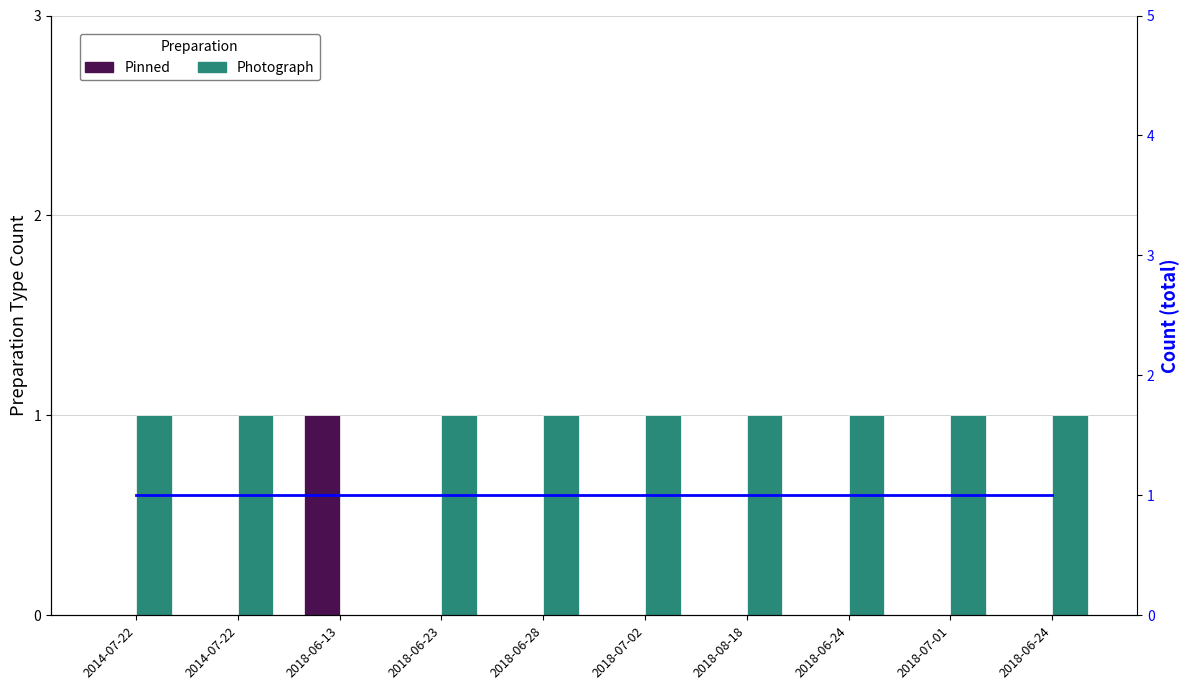

Reading left to right, transcribe all the data shown in this chart.

Pinned: 0	0	1	0	0	0	0	0	0	0
Photograph: 1	1	0	1	1	1	1	1	1	1
Count: 1	1	1	1	1	1	1	1	1	1